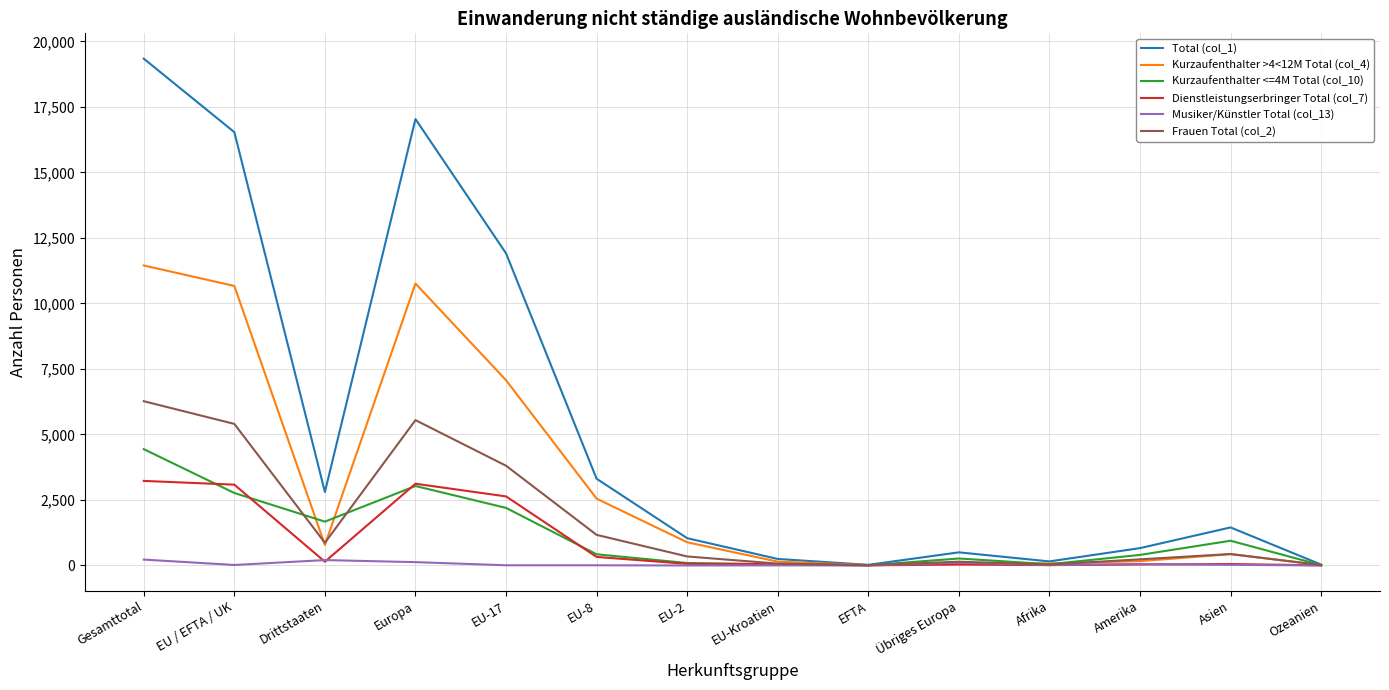

What is the difference between the maximum and minimum values in the Dienstleistungserbringer Total (col_7) series?

3223